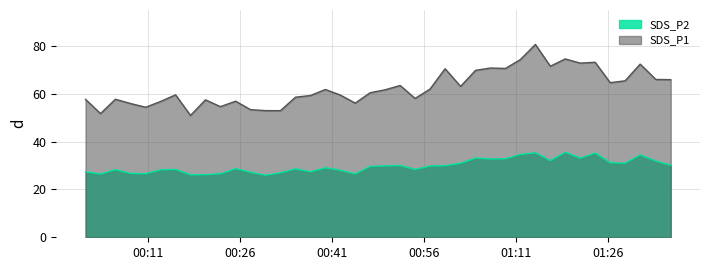

Which series has the largest range (max minus min)?

SDS_P1